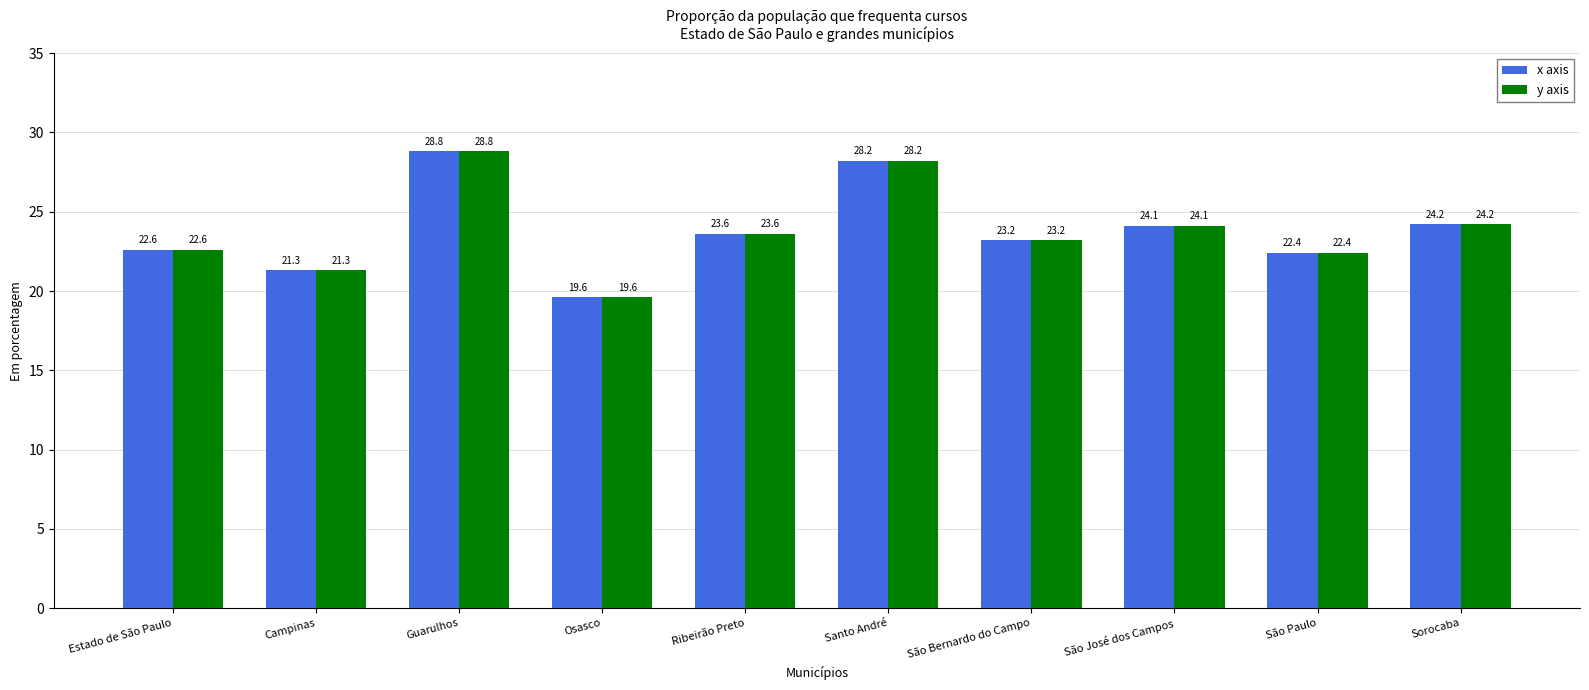

What is the difference between the y axis values at São Bernardo do Campo and Campinas?

1.9